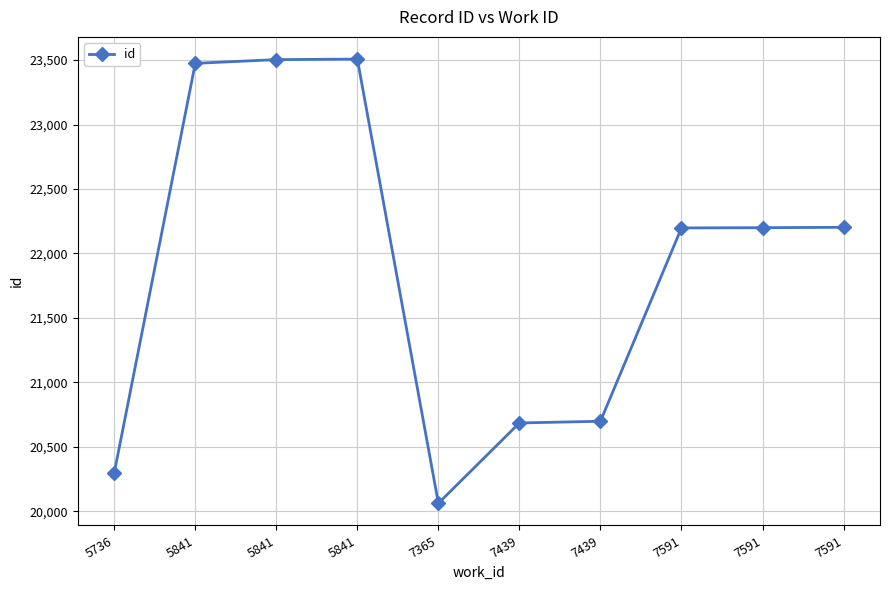

What is the value of the 5th point from the left?

20062